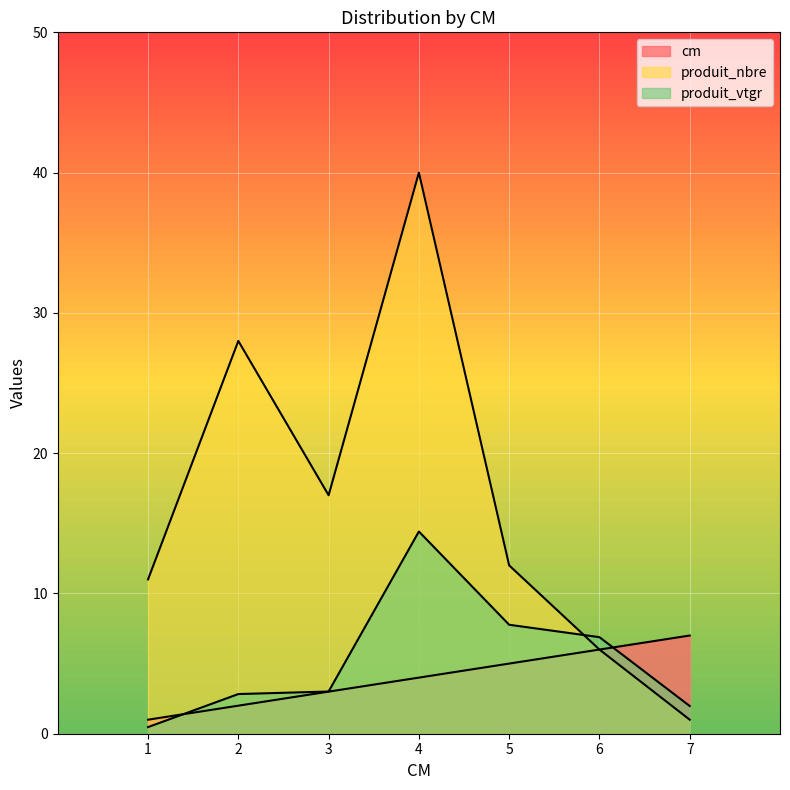

Between 1 and 5, which series saw the biggest shift?

produit_vtgr